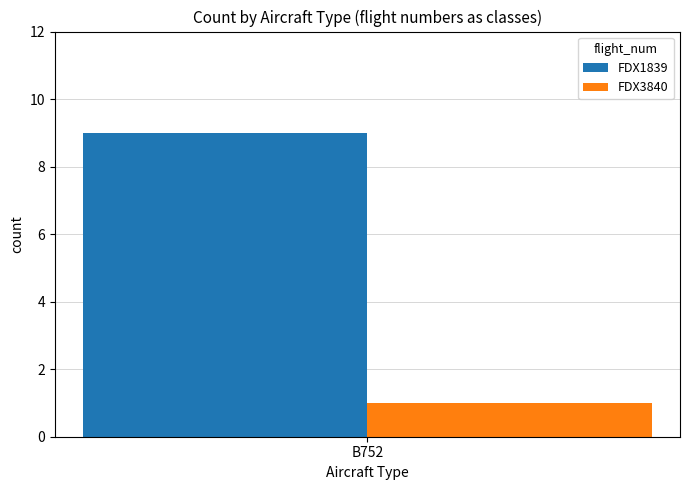

Rank the categories by FDX3840 value from highest to lowest.

B752